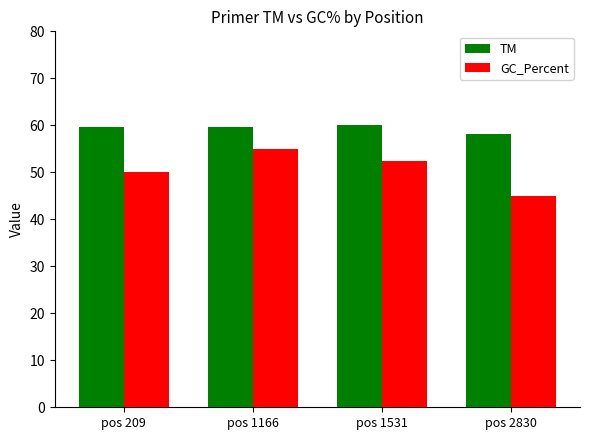

Which category has the highest value in the GC_Percent series?

pos 1166